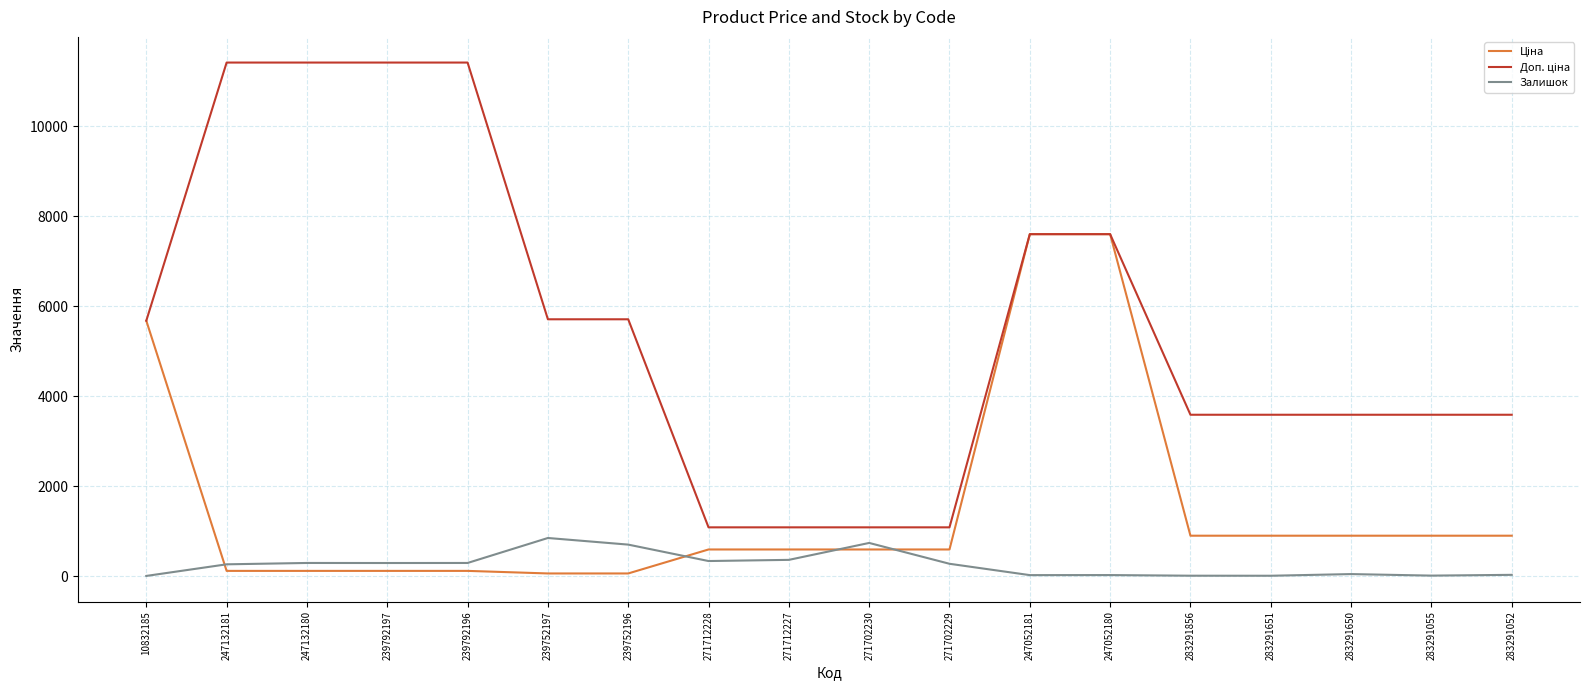

What is the difference between the highest and lowest values at 283291055?

3574.6